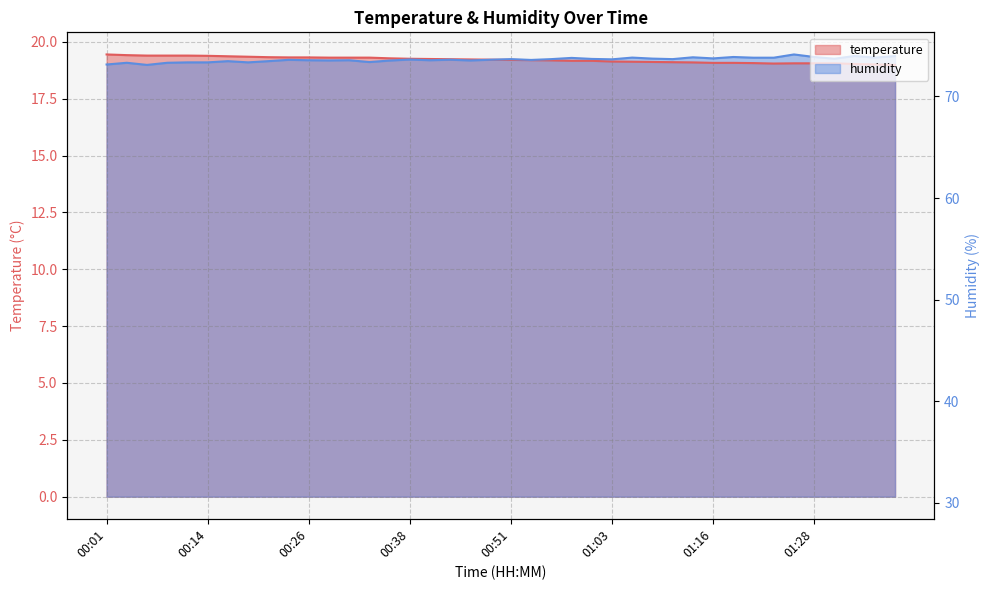

What is the sum of the temperature values at 00:43 and 00:29?

38.5